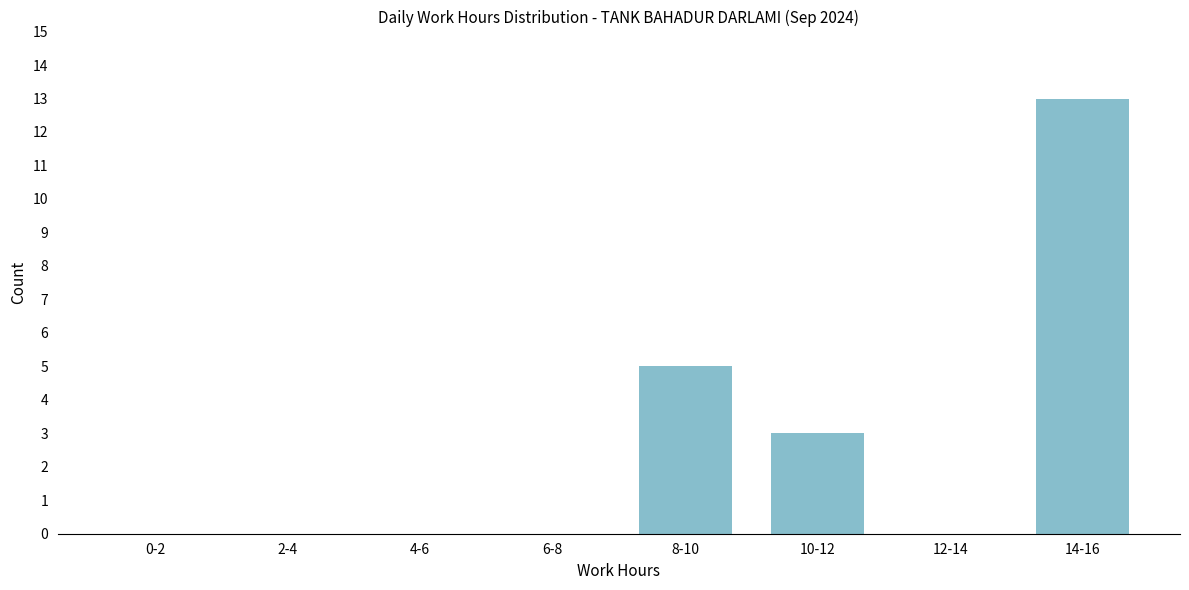

Reading left to right, transcribe all the data shown in this chart.

0-2=0	2-4=0	4-6=0	6-8=0	8-10=5	10-12=3	12-14=0	14-16=13